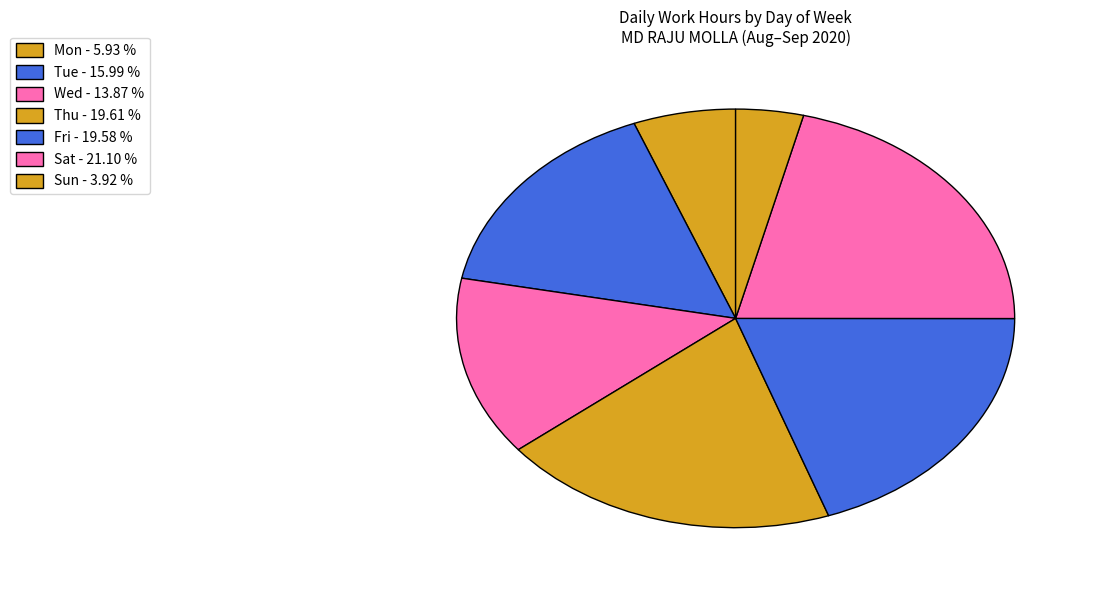

Count the number of slices in the pie.

7